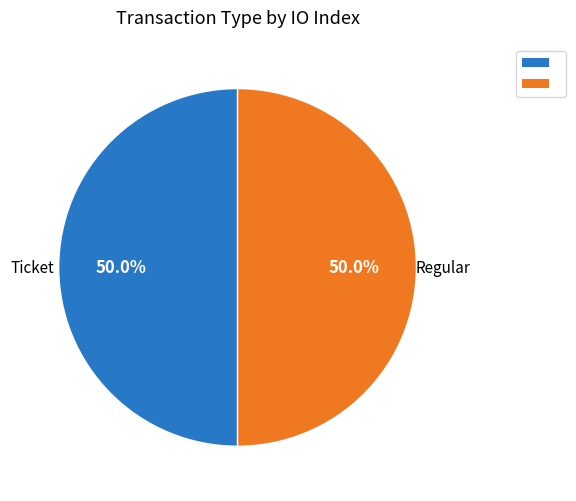

What portion of the pie excludes Regular?

50.0%